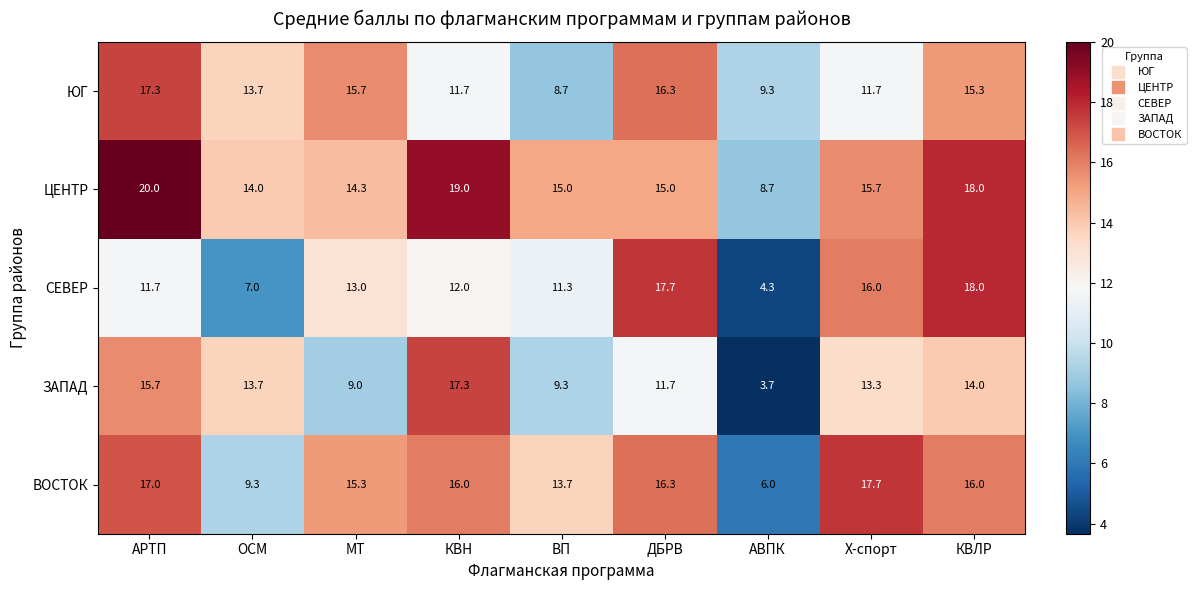

Where does the ЮГ series first go above 13?

АРТП